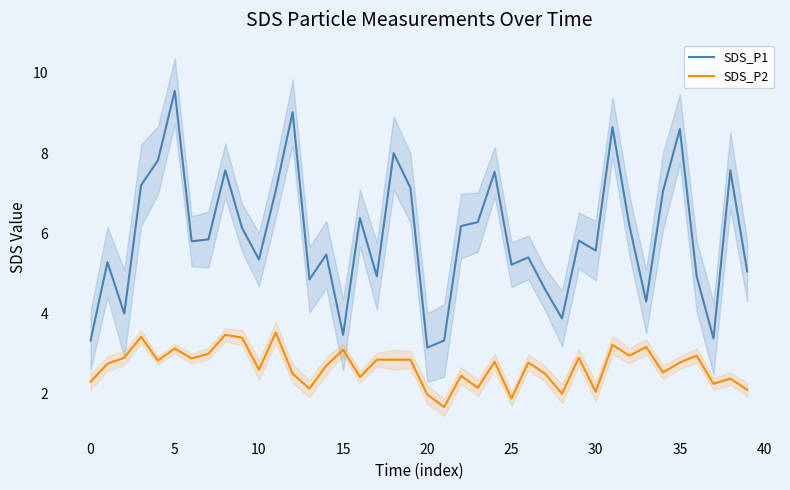

Which series changed the most between 31 and 35?

SDS_P2